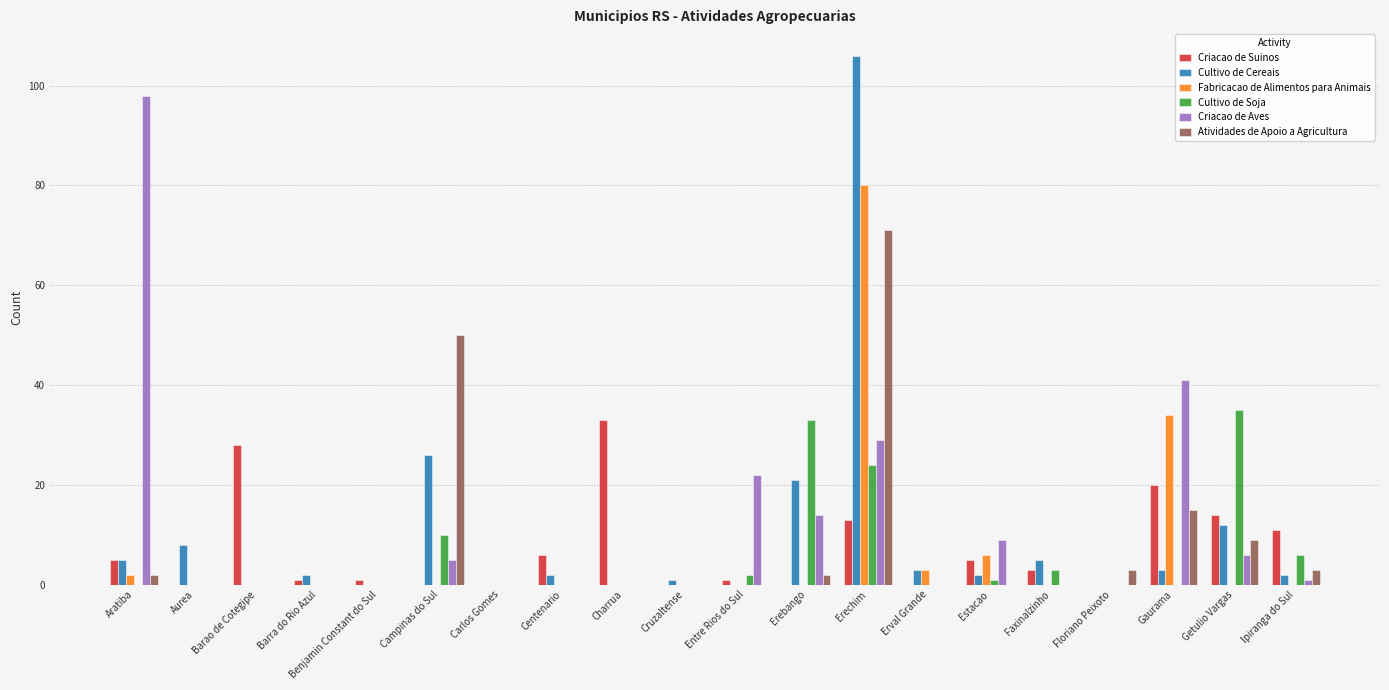

Reading left to right, list all the values displayed in this chart.

Criacao de Suinos: Aratiba=5	Aurea=0	Barao de Cotegipe=28	Barra do Rio Azul=1	Benjamin Constant do Sul=1	Campinas do Sul=0	Carlos Gomes=0	Centenario=6	Charrua=33	Cruzaltense=0	Entre Rios do Sul=1	Erebango=0	Erechim=13	Erval Grande=0	Estacao=5	Faxinalzinho=3	Floriano Peixoto=0	Gaurama=20	Getulio Vargas=14	Ipiranga do Sul=11
Cultivo de Cereais: Aratiba=5	Aurea=8	Barao de Cotegipe=0	Barra do Rio Azul=2	Benjamin Constant do Sul=0	Campinas do Sul=26	Carlos Gomes=0	Centenario=2	Charrua=0	Cruzaltense=1	Entre Rios do Sul=0	Erebango=21	Erechim=106	Erval Grande=3	Estacao=2	Faxinalzinho=5	Floriano Peixoto=0	Gaurama=3	Getulio Vargas=12	Ipiranga do Sul=2
Fabricacao de Alimentos para Animais: Aratiba=2	Aurea=0	Barao de Cotegipe=0	Barra do Rio Azul=0	Benjamin Constant do Sul=0	Campinas do Sul=0	Carlos Gomes=0	Centenario=0	Charrua=0	Cruzaltense=0	Entre Rios do Sul=0	Erebango=0	Erechim=80	Erval Grande=3	Estacao=6	Faxinalzinho=0	Floriano Peixoto=0	Gaurama=34	Getulio Vargas=0	Ipiranga do Sul=0
Cultivo de Soja: Aratiba=0	Aurea=0	Barao de Cotegipe=0	Barra do Rio Azul=0	Benjamin Constant do Sul=0	Campinas do Sul=10	Carlos Gomes=0	Centenario=0	Charrua=0	Cruzaltense=0	Entre Rios do Sul=2	Erebango=33	Erechim=24	Erval Grande=0	Estacao=1	Faxinalzinho=3	Floriano Peixoto=0	Gaurama=0	Getulio Vargas=35	Ipiranga do Sul=6
Criacao de Aves: Aratiba=98	Aurea=0	Barao de Cotegipe=0	Barra do Rio Azul=0	Benjamin Constant do Sul=0	Campinas do Sul=5	Carlos Gomes=0	Centenario=0	Charrua=0	Cruzaltense=0	Entre Rios do Sul=22	Erebango=14	Erechim=29	Erval Grande=0	Estacao=9	Faxinalzinho=0	Floriano Peixoto=0	Gaurama=41	Getulio Vargas=6	Ipiranga do Sul=1
Atividades de Apoio a Agricultura: Aratiba=2	Aurea=0	Barao de Cotegipe=0	Barra do Rio Azul=0	Benjamin Constant do Sul=0	Campinas do Sul=50	Carlos Gomes=0	Centenario=0	Charrua=0	Cruzaltense=0	Entre Rios do Sul=0	Erebango=2	Erechim=71	Erval Grande=0	Estacao=0	Faxinalzinho=0	Floriano Peixoto=3	Gaurama=15	Getulio Vargas=9	Ipiranga do Sul=3